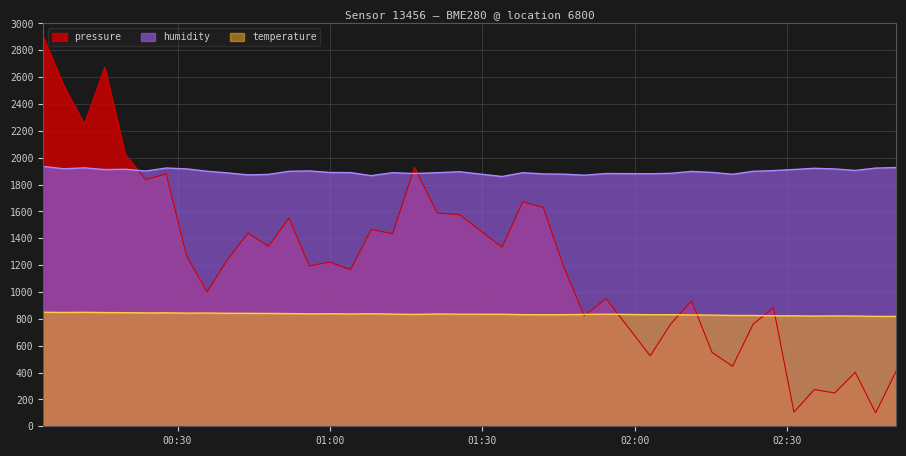

In temperature, how many points are lower than both neighbors (excluding endpoints)?

9